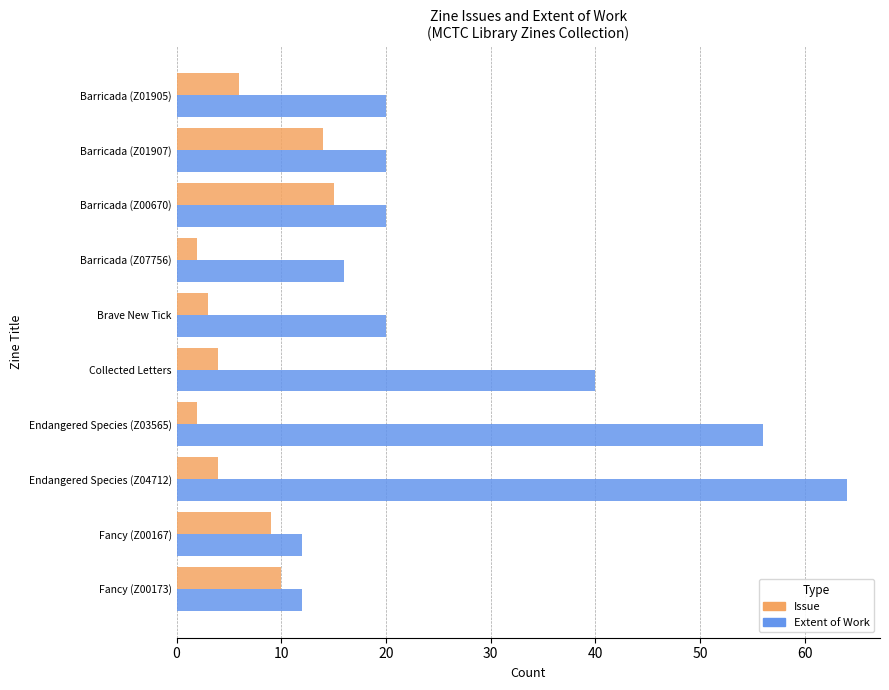

At which category is the sum across all series the highest?

Endangered Species (Z04712)